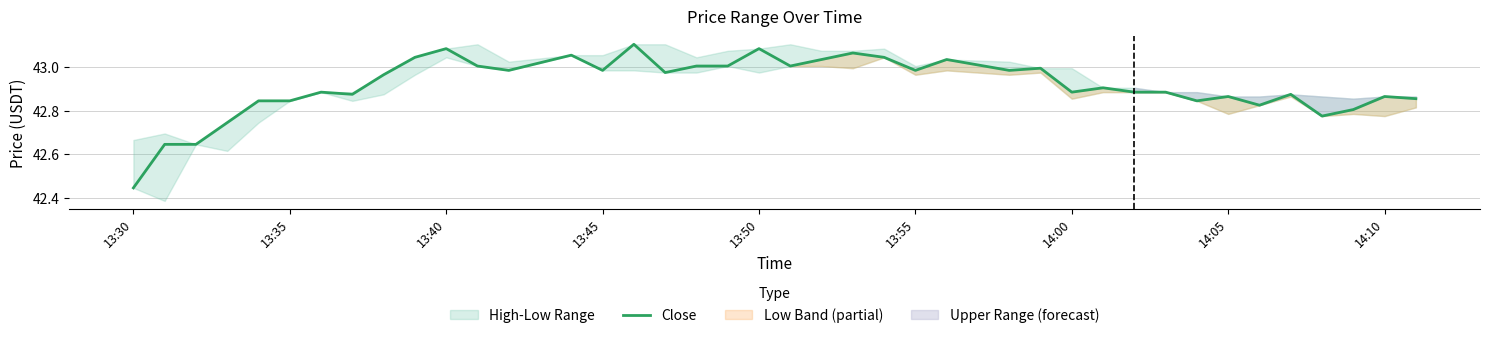

What is the maximum value shown in the chart?

43.1